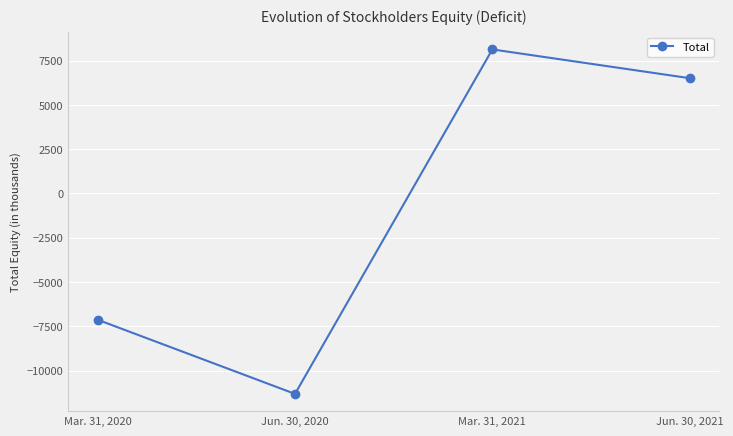

How many points are higher than both their immediate neighbors (excluding endpoints)?

1